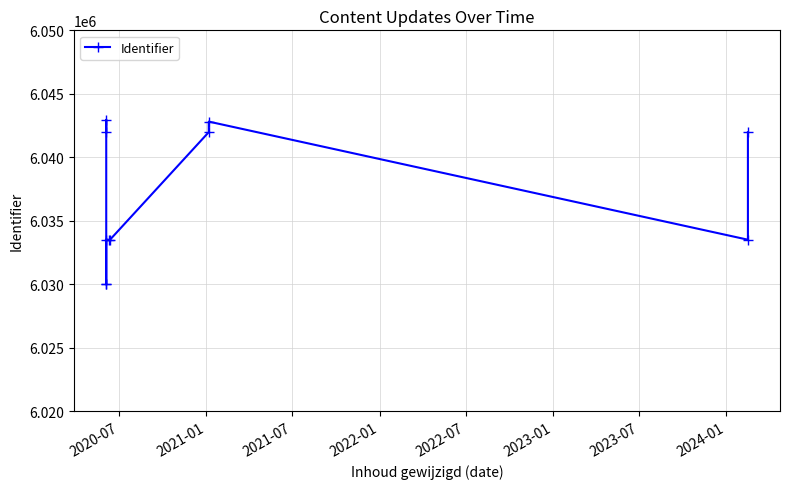

Reading left to right, list all the values displayed in this chart.

6041981	6042953	6029994	6030000	6033512	6033507	6033511	6041980	6042812	6033509	6041982